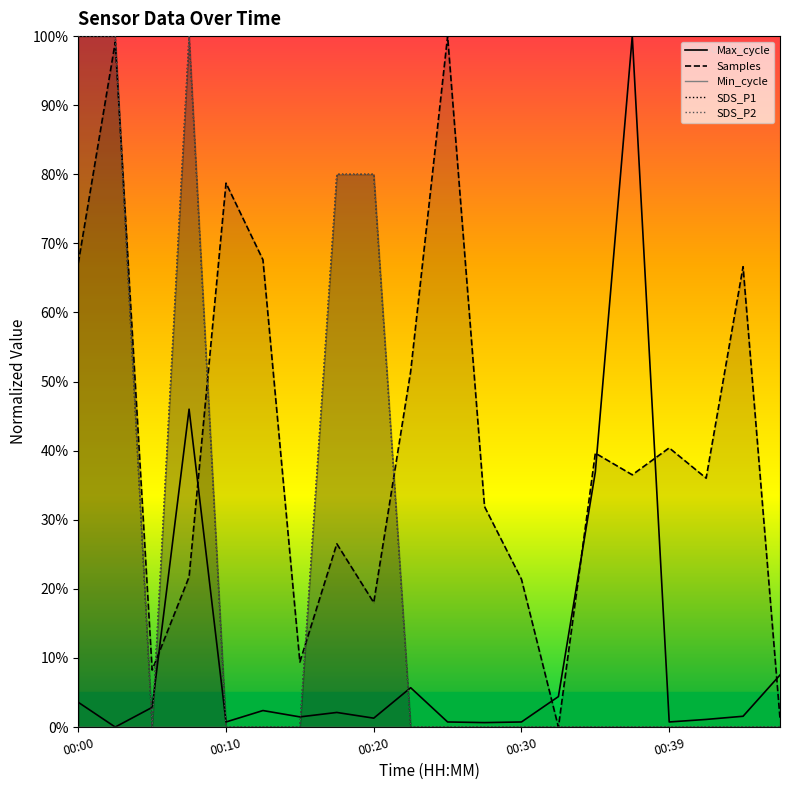

True or false: Min_cycle has more than 0 points higher than both neighbors.

False